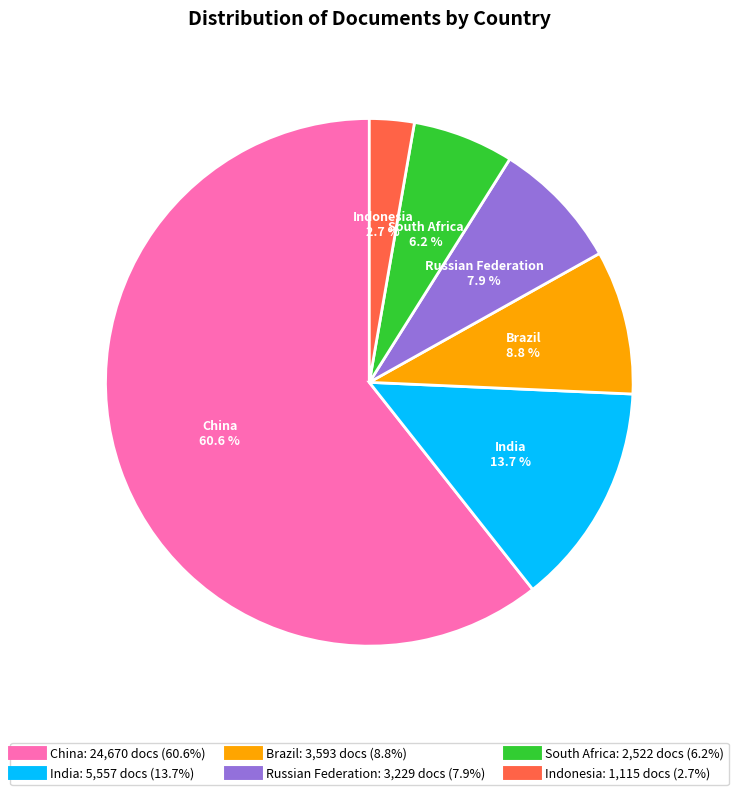

What is the total percentage of India and Indonesia?

16.4%